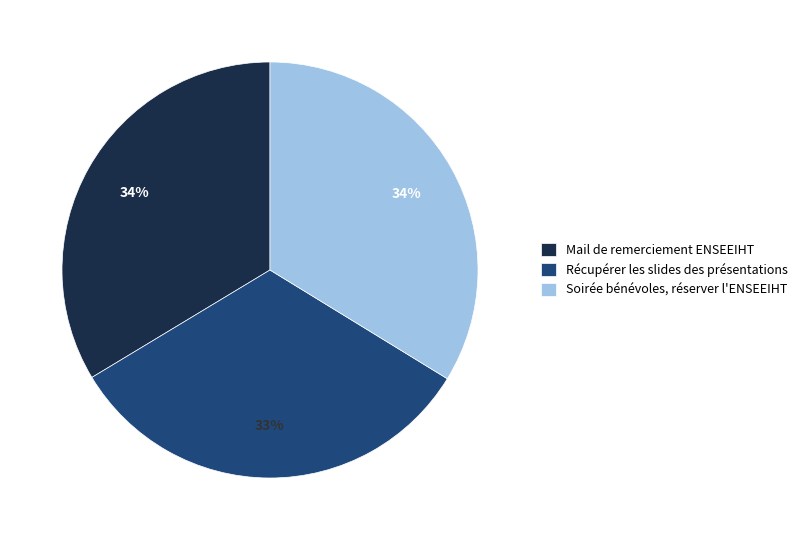

Do Soirée bénévoles, réserver l'ENSEEIHT and Mail de remerciement ENSEEIHT together represent more than half of the pie?

Yes